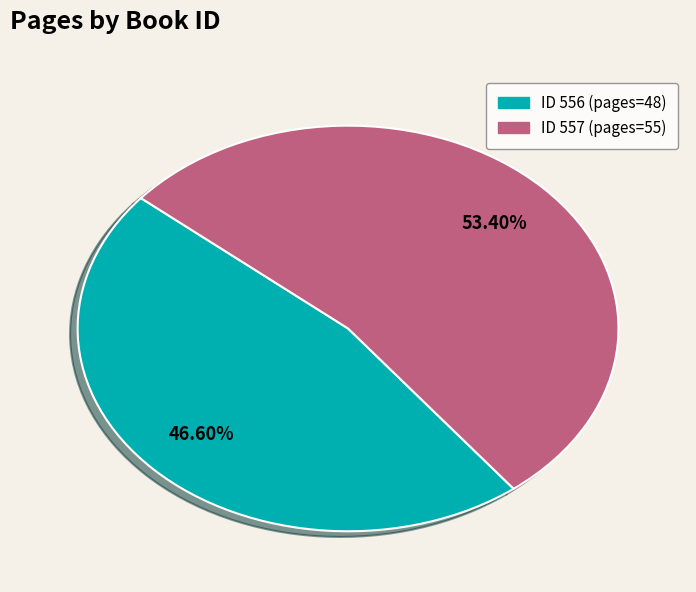

Which slice is the largest?

557